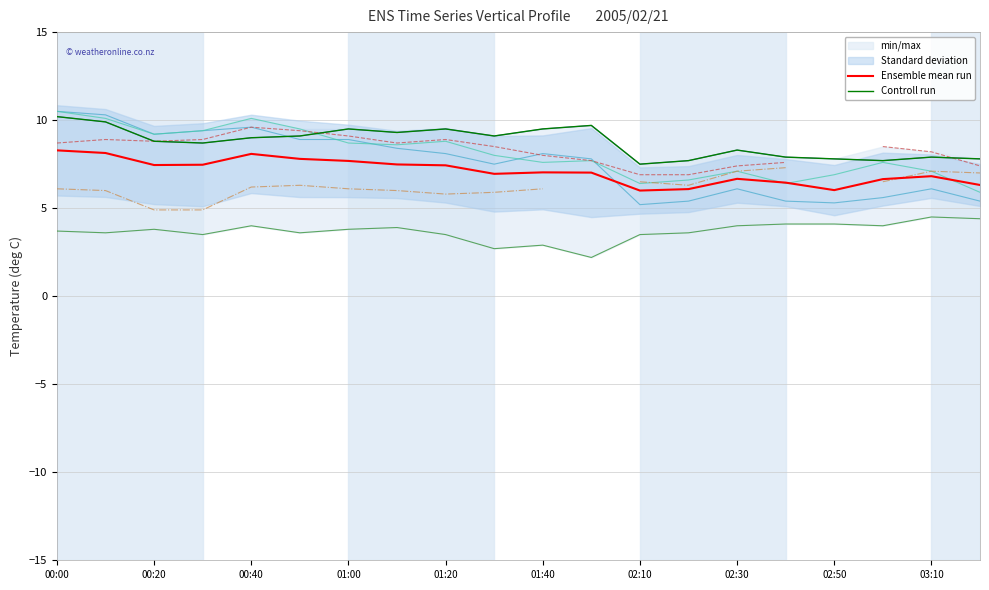

What is the label of the 17th point from the left?

02:50